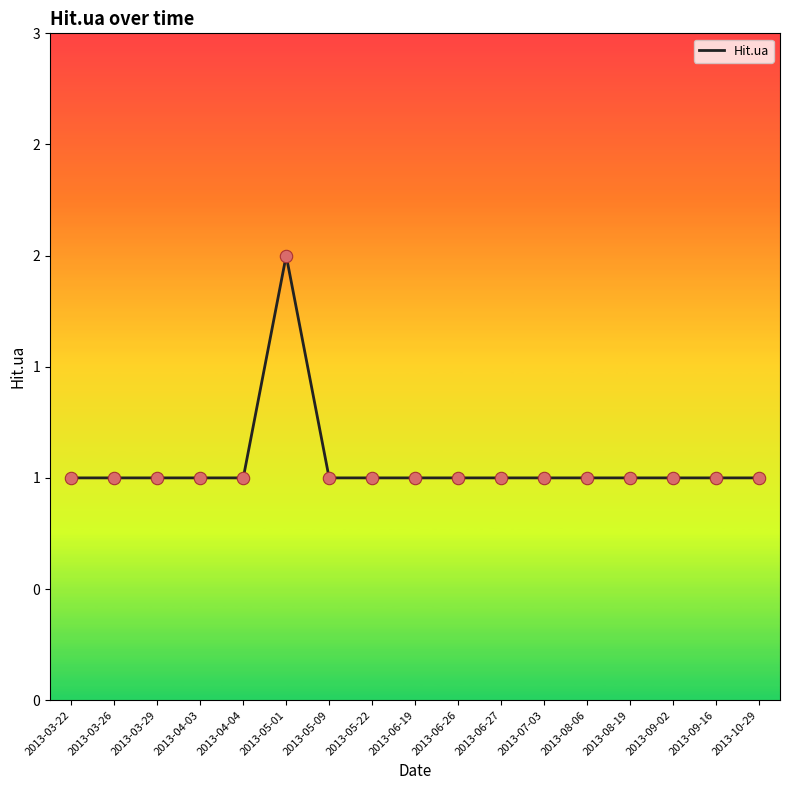

What is the ratio of the value at 2013-04-03 to the value at 2013-06-19?

1.0